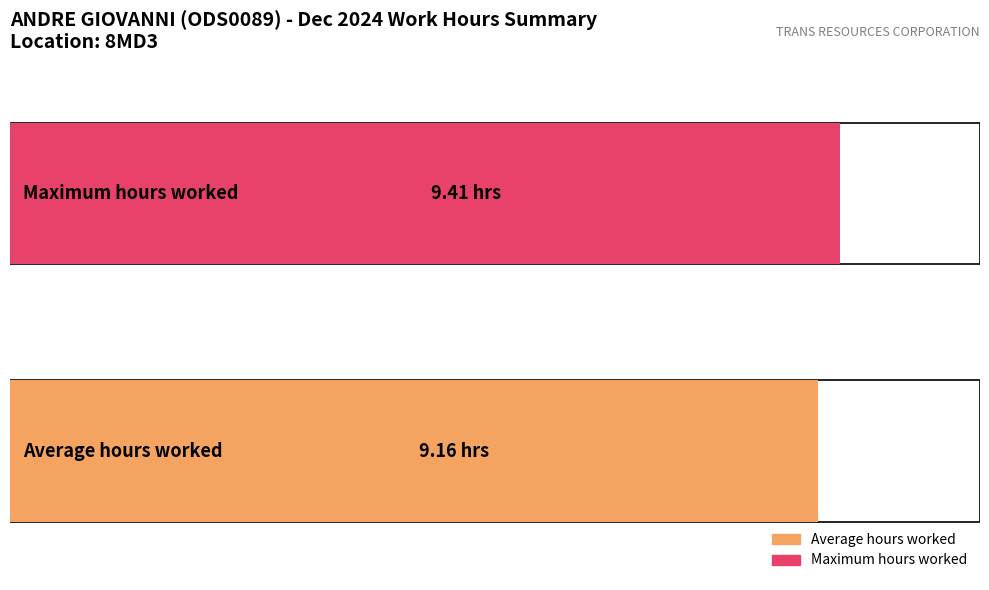

Are the bars horizontal?

Yes